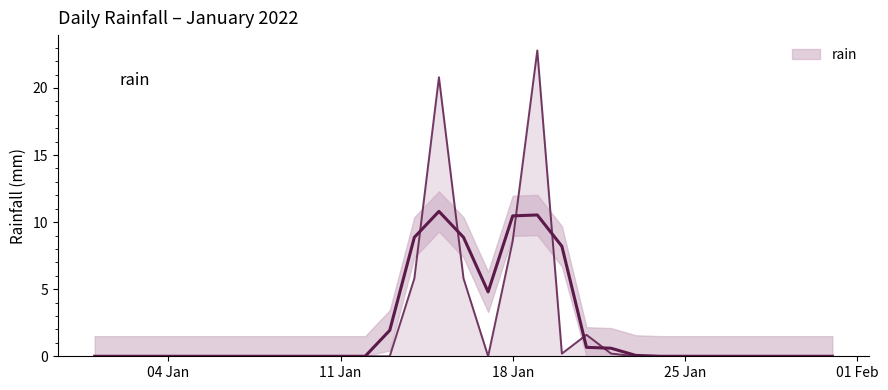

Between 04 Jan and 25 Jan, which is larger?

04 Jan